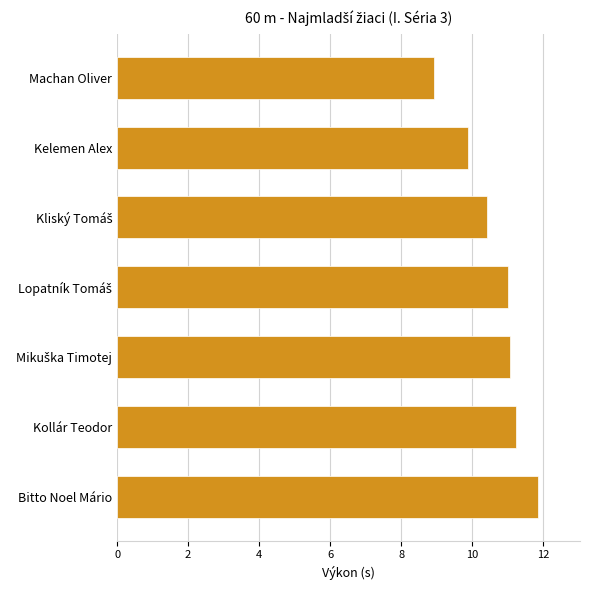

Which label corresponds to the largest value in the chart?

Bitto Noel Mário